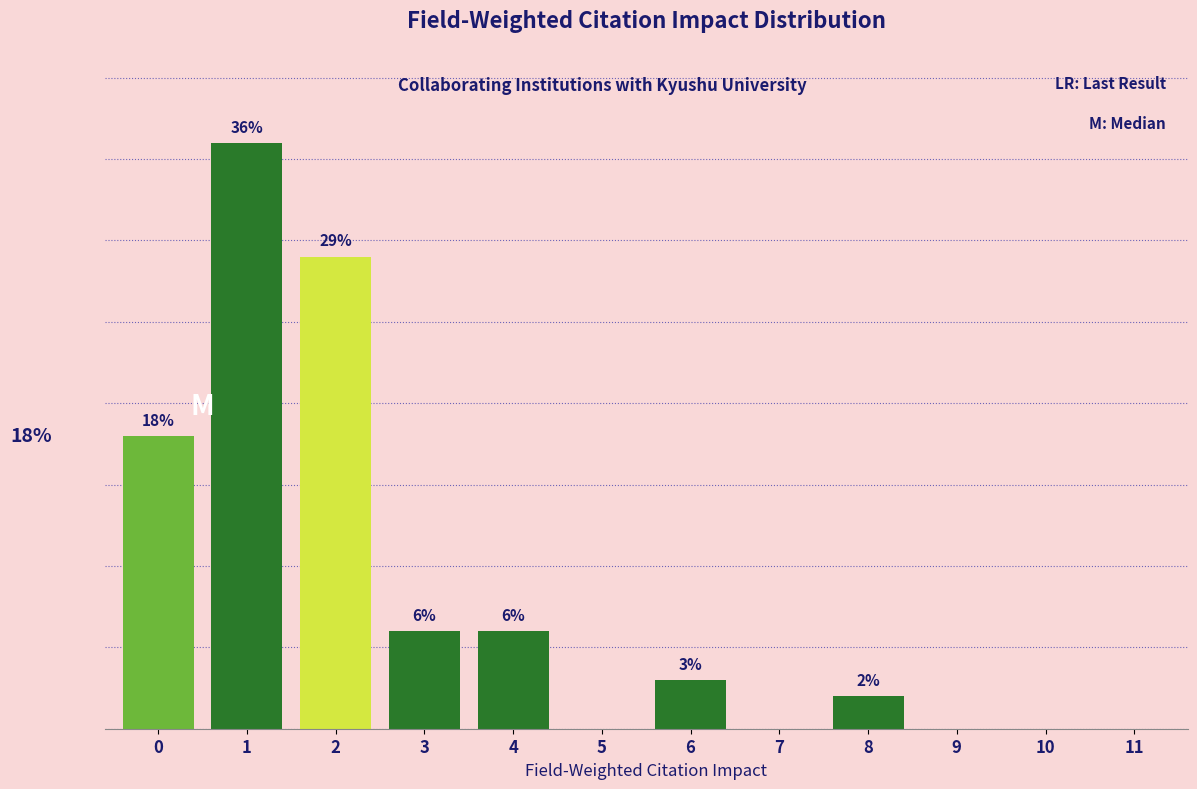

Are the bars horizontal?

No